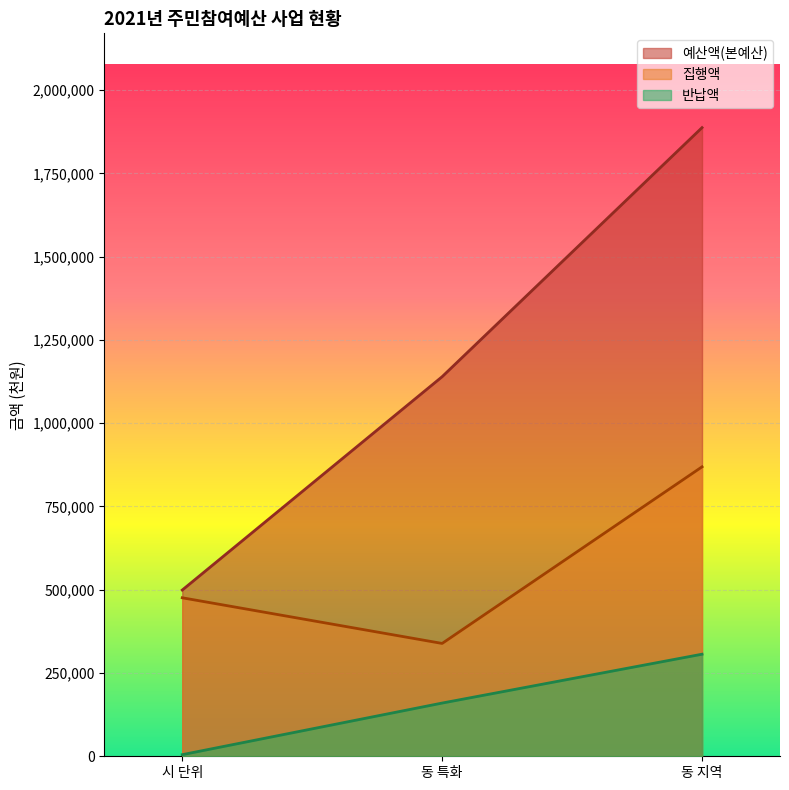

Which has a higher value, 동 지역 or 동 특화?

동 지역